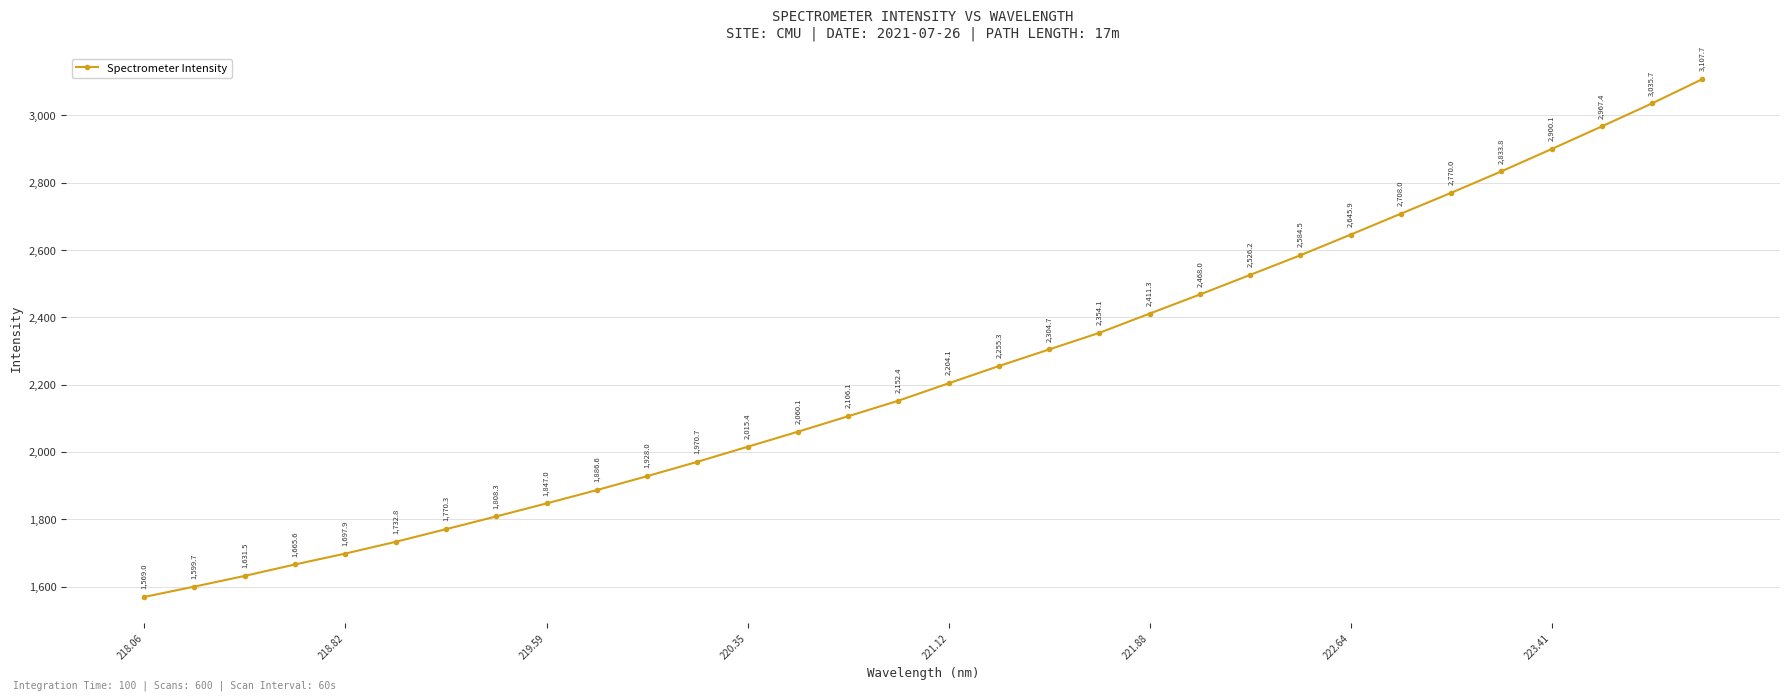

Reading left to right, extract all data points from this chart.

1569.0	1599.7	1631.5	1665.6	1697.9	1732.8	1770.3	1808.3	1847.0	1886.6	1928.0	1970.7	2015.4	2060.1	2106.1	2152.4	2204.1	2255.3	2304.7	2354.1	2411.3	2468.0	2526.2	2584.5	2645.9	2708.0	2770.0	2833.8	2900.1	2967.4	3035.7	3107.7